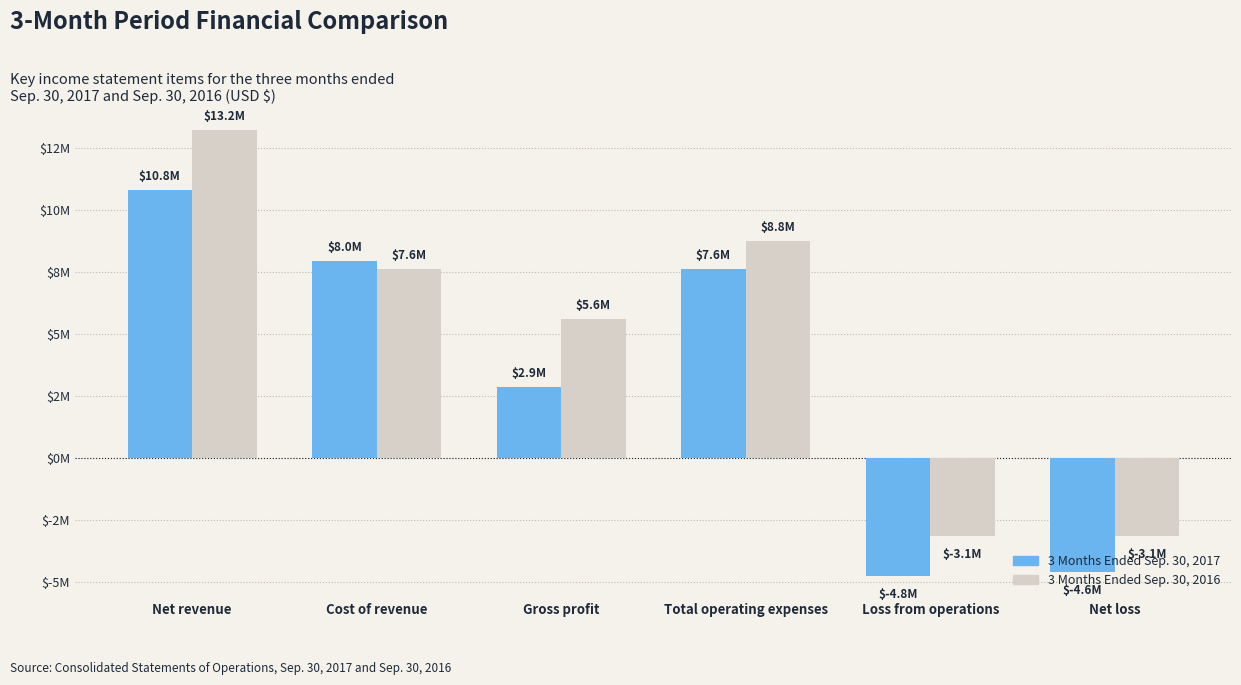

At which label does 3 Months Ended Sep. 30, 2017 first exceed 7616000?

Net revenue